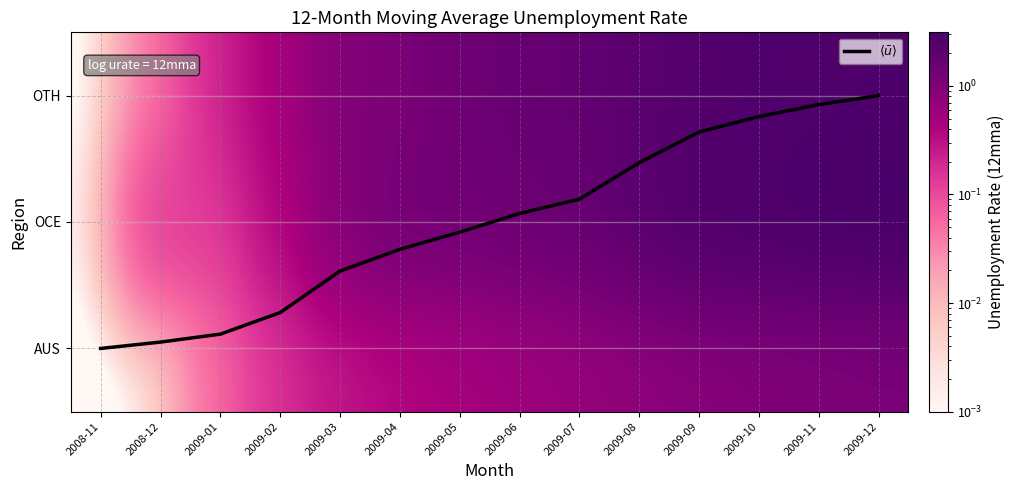

Is it true that OCE equals 1.0 at 2009-10?

False